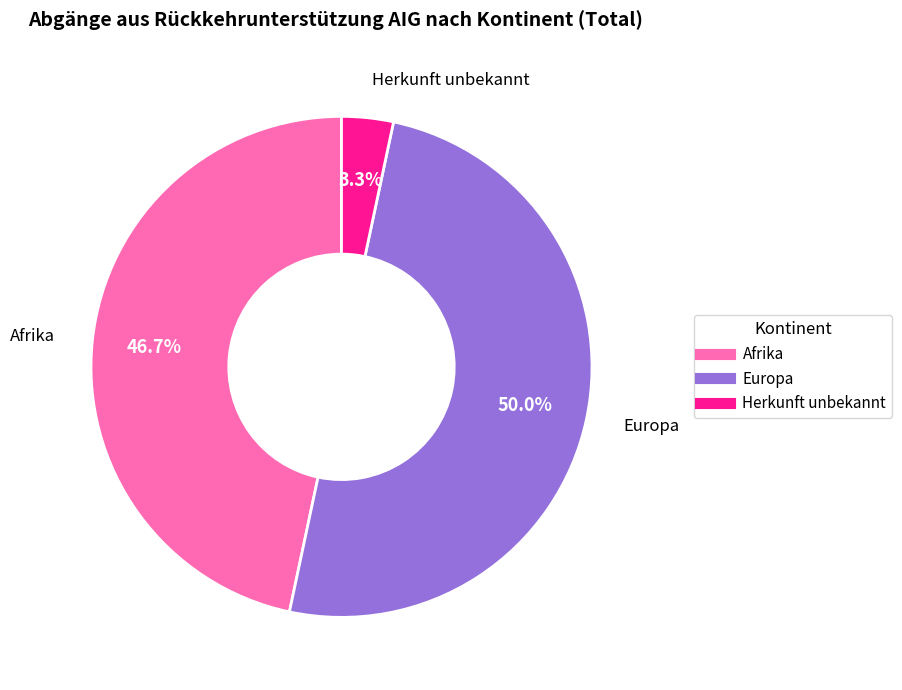

To the nearest percent, what is the difference between the largest and smallest slice percentages?

47%